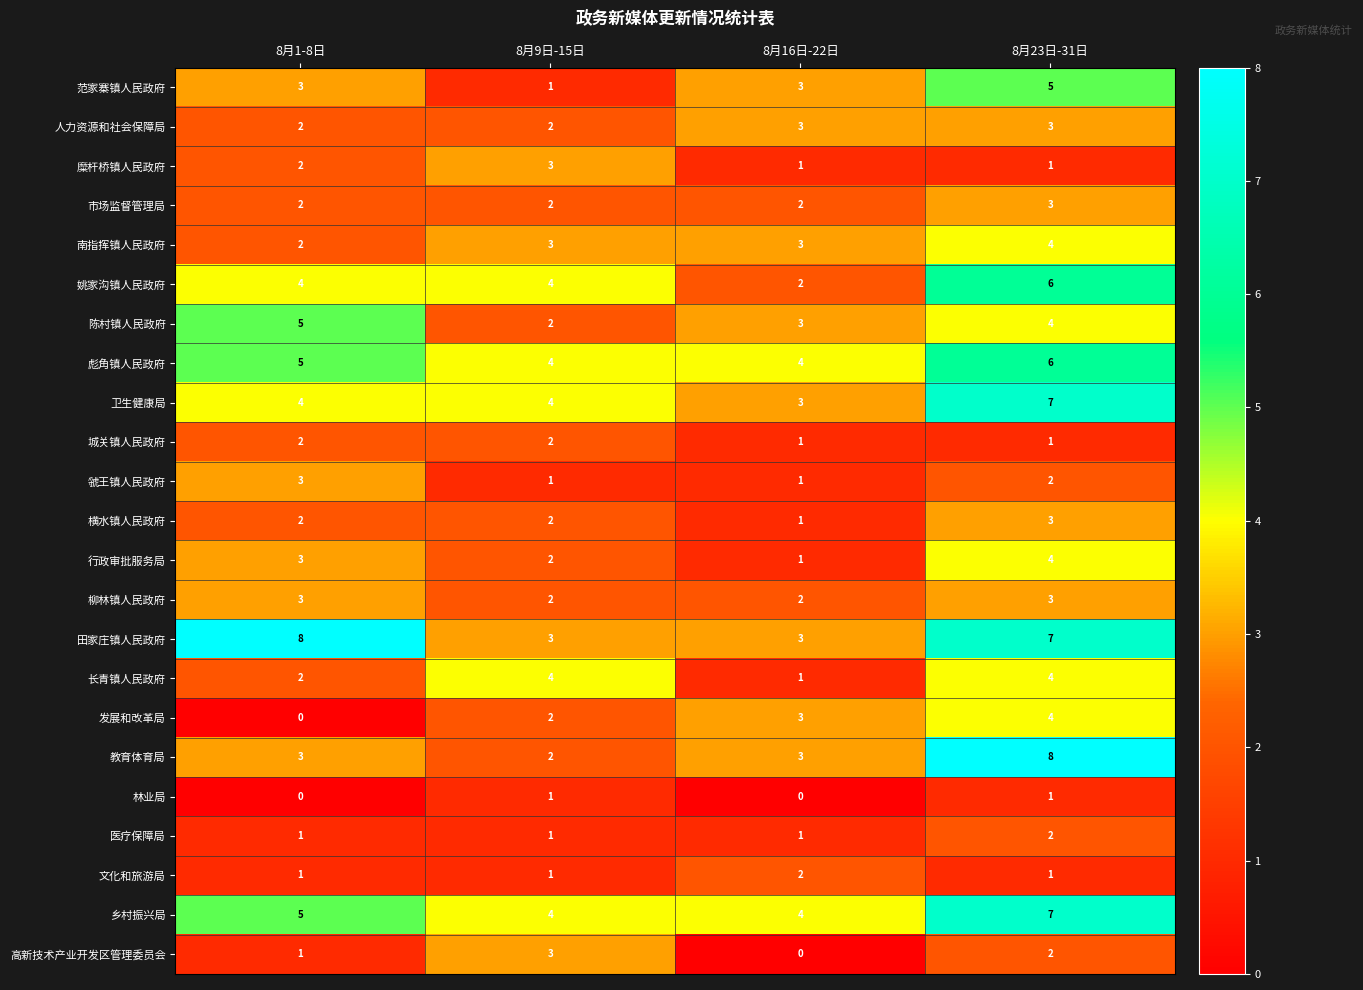

What is the spread (max minus min) of values at 8月23日-31日?

7